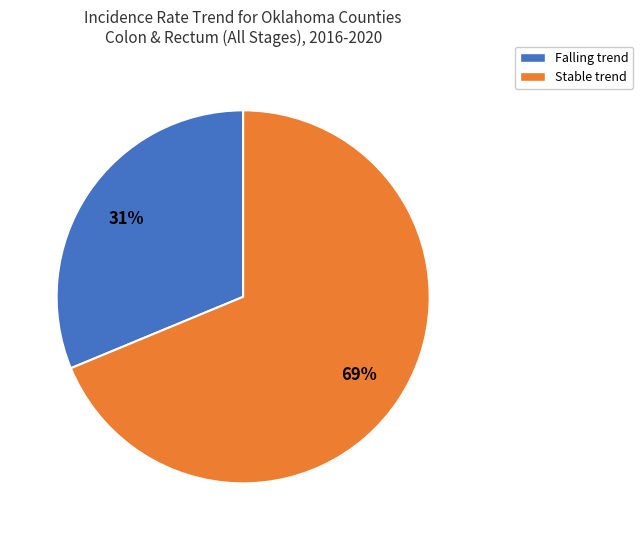

To the nearest percent, what is the combined percentage of Falling trend and Stable trend?

100%